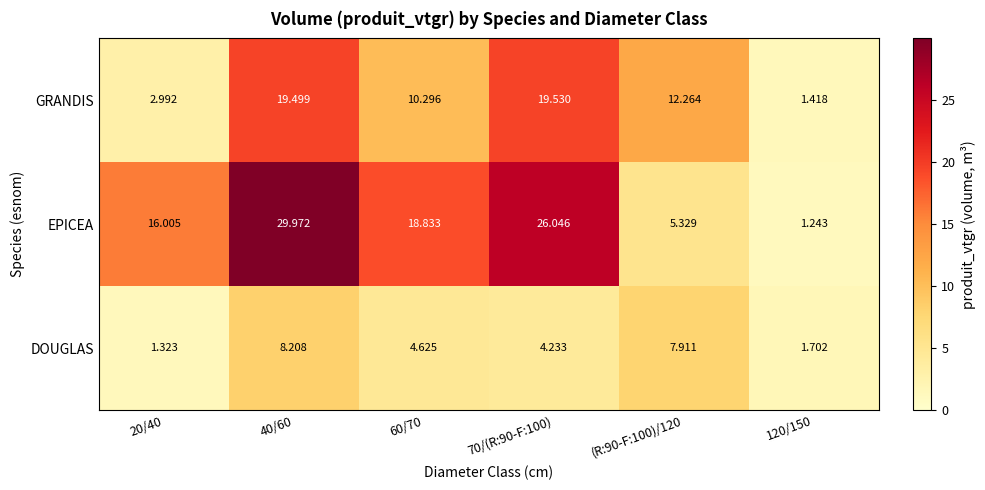

Which series has the widest spread of values?

EPICEA